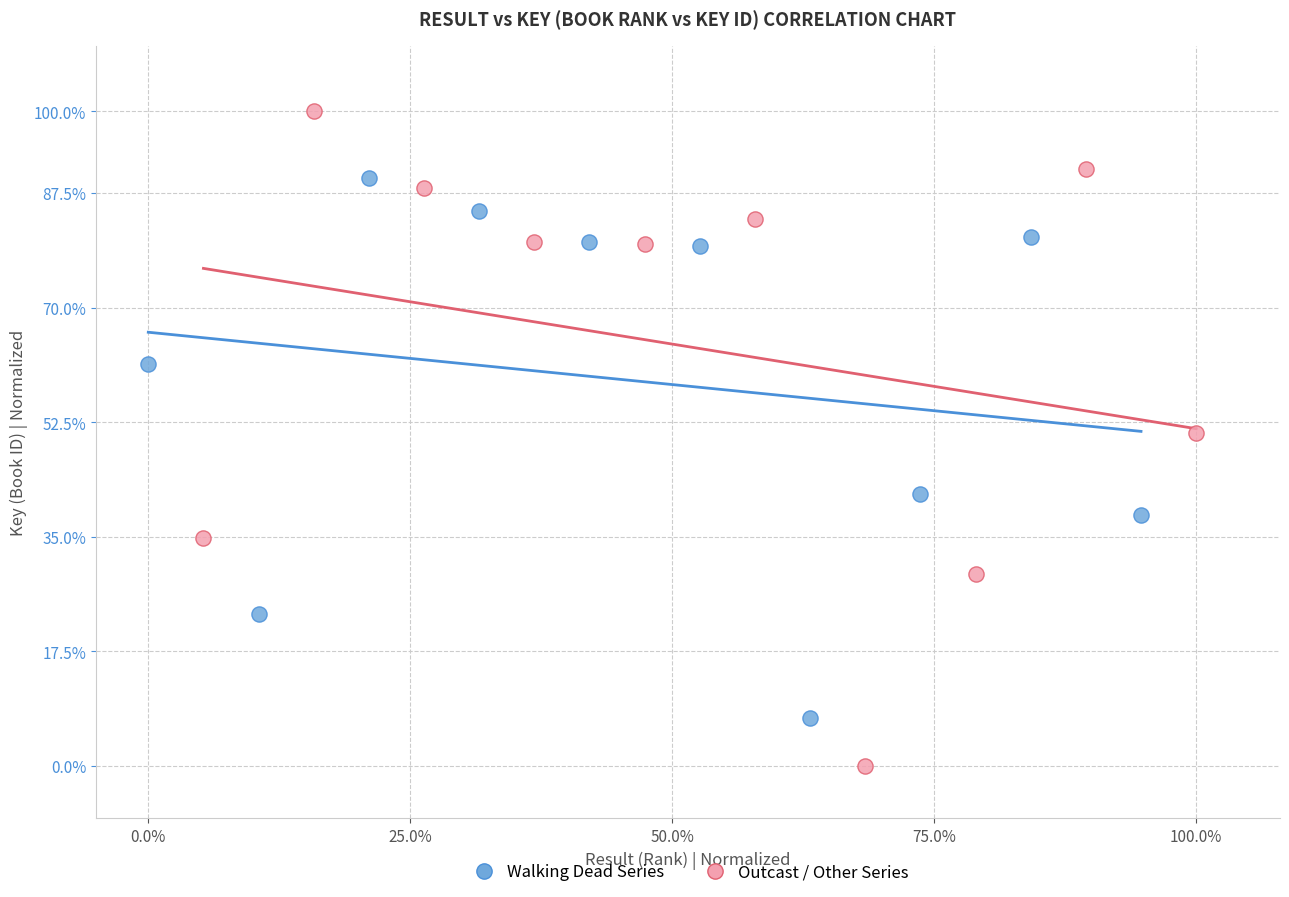

What are all the series names shown in the legend?

Walking Dead Series, Outcast / Other Series